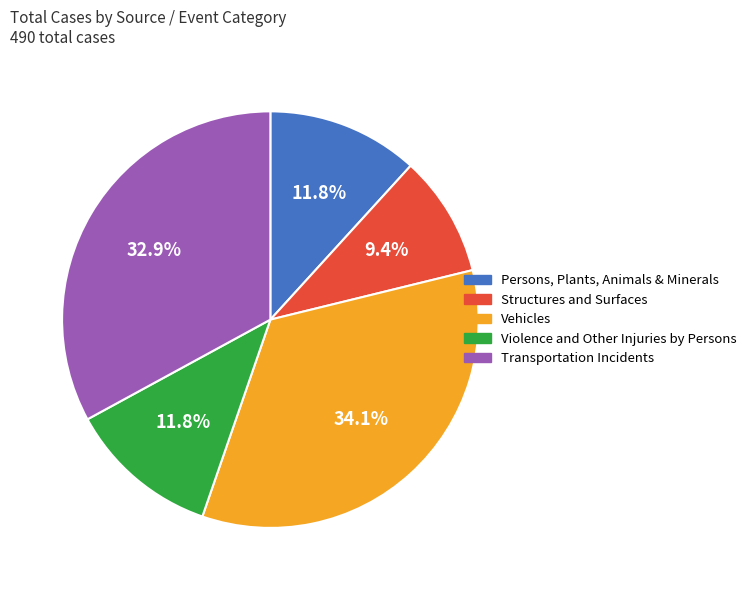

Is Structures and Surfaces the majority of the pie?

No